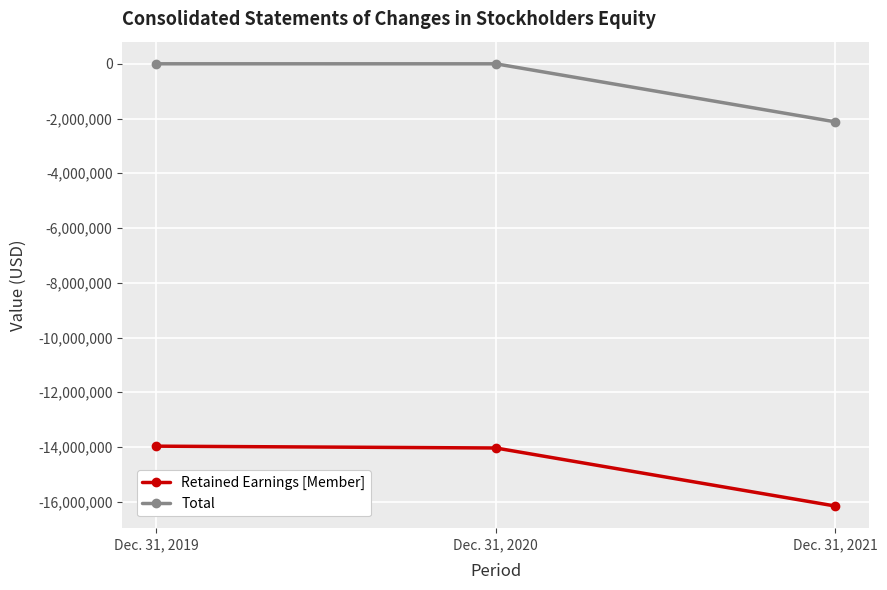

What is the value of the Total point at the 3rd from the left?

-2122683